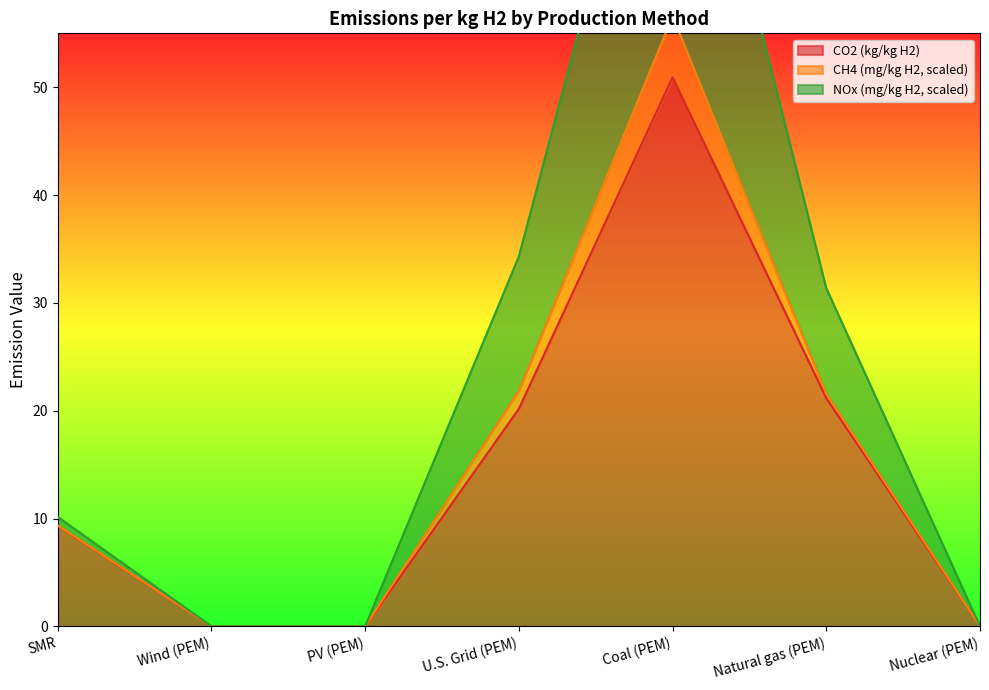

At which category is the sum across all series the highest?

Coal (PEM)